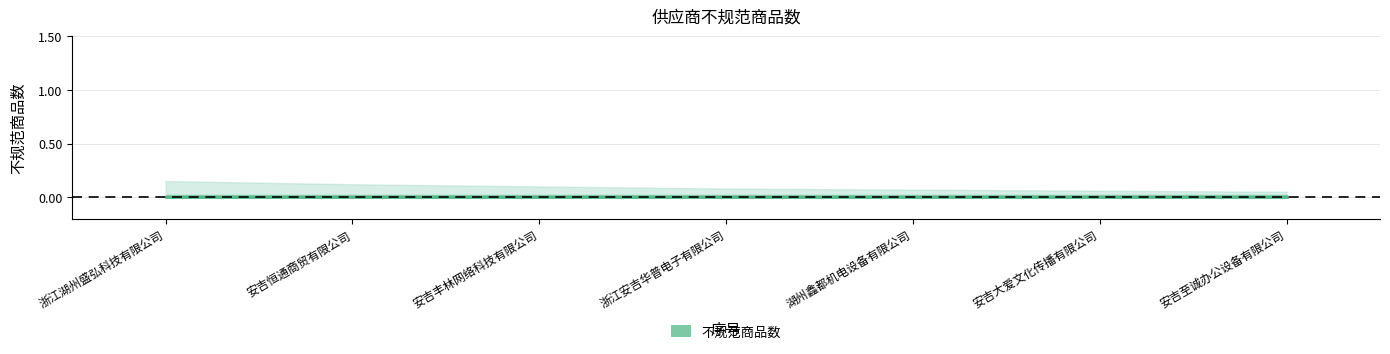

The 不规范商品数_lower series shows 0.0 at 7. True or false?

True